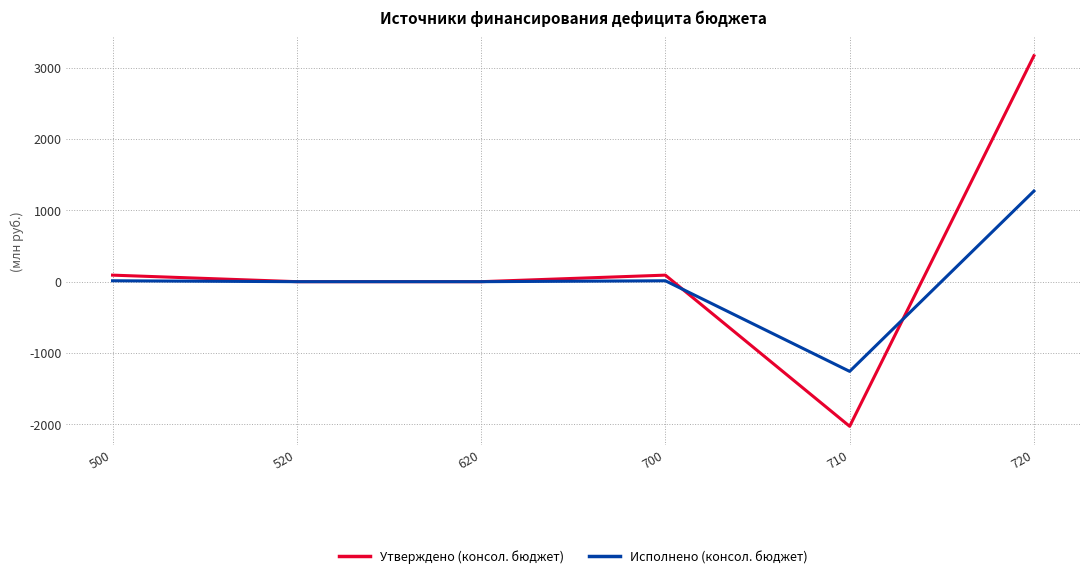

Is it true that Исполнено (консол. бюджет) equals 7940521.6 at 700?

False